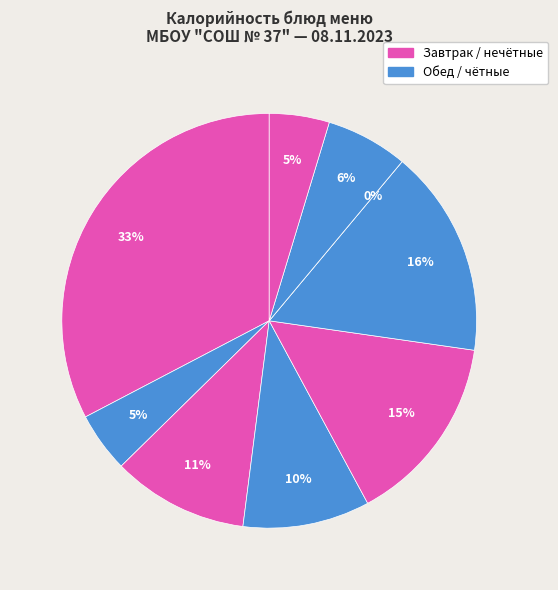

Which slice is the largest?

сложный овощной гарнир (завтрак)